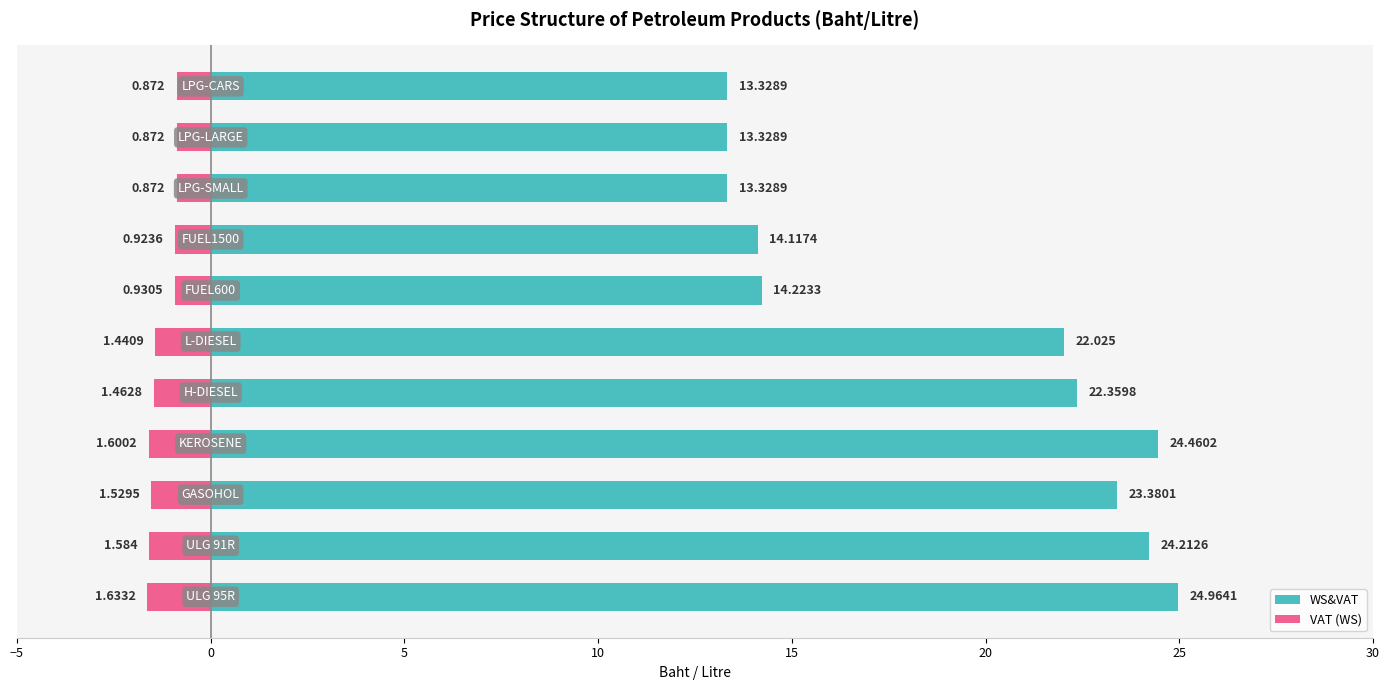

Does the chart contain any negative values?

Yes